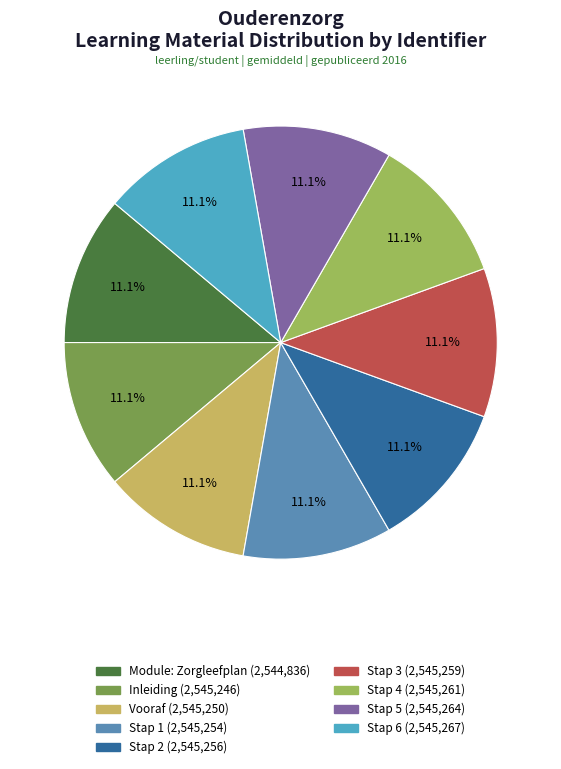

The Vooraf slice represents 11% of the pie. True or false?

True